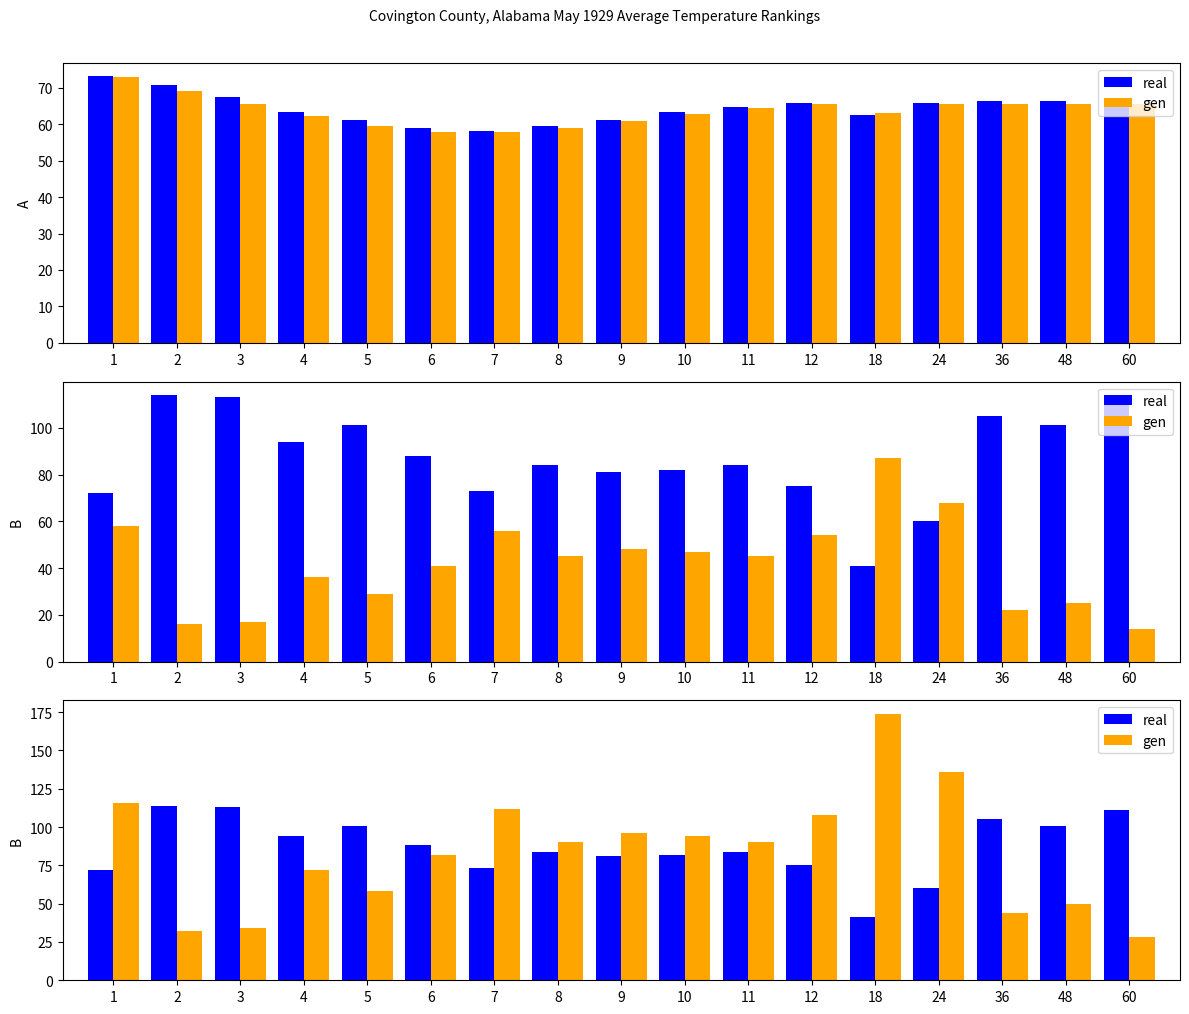

What is the spread (max minus min) of values at 24?

76